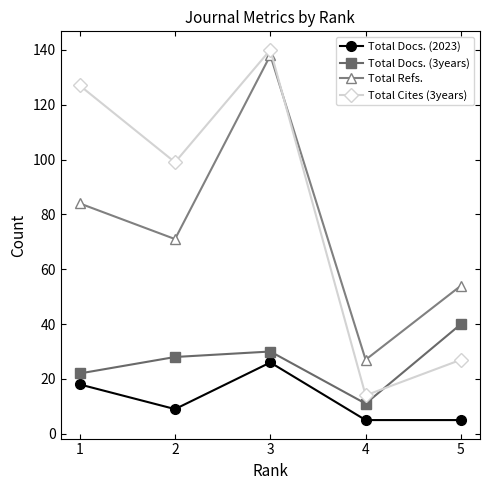

Which series changed the most between 1 and 5?

Total Cites (3years)